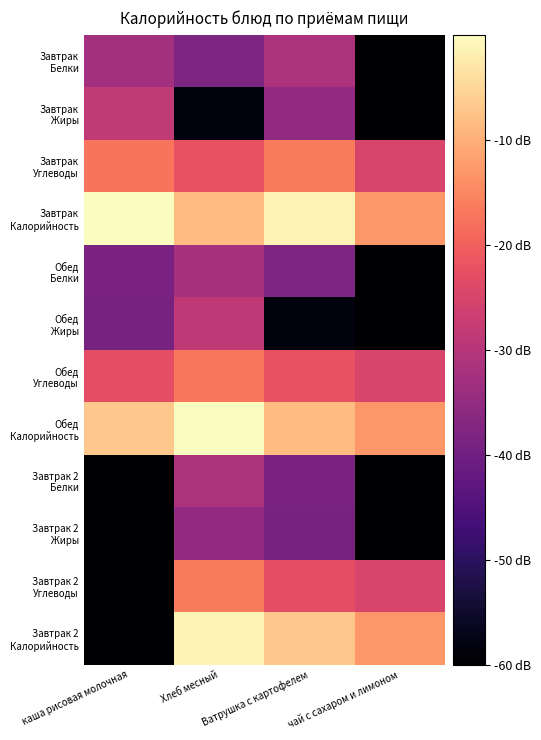

Which category has the highest value across all series?

каша рисовая молочная